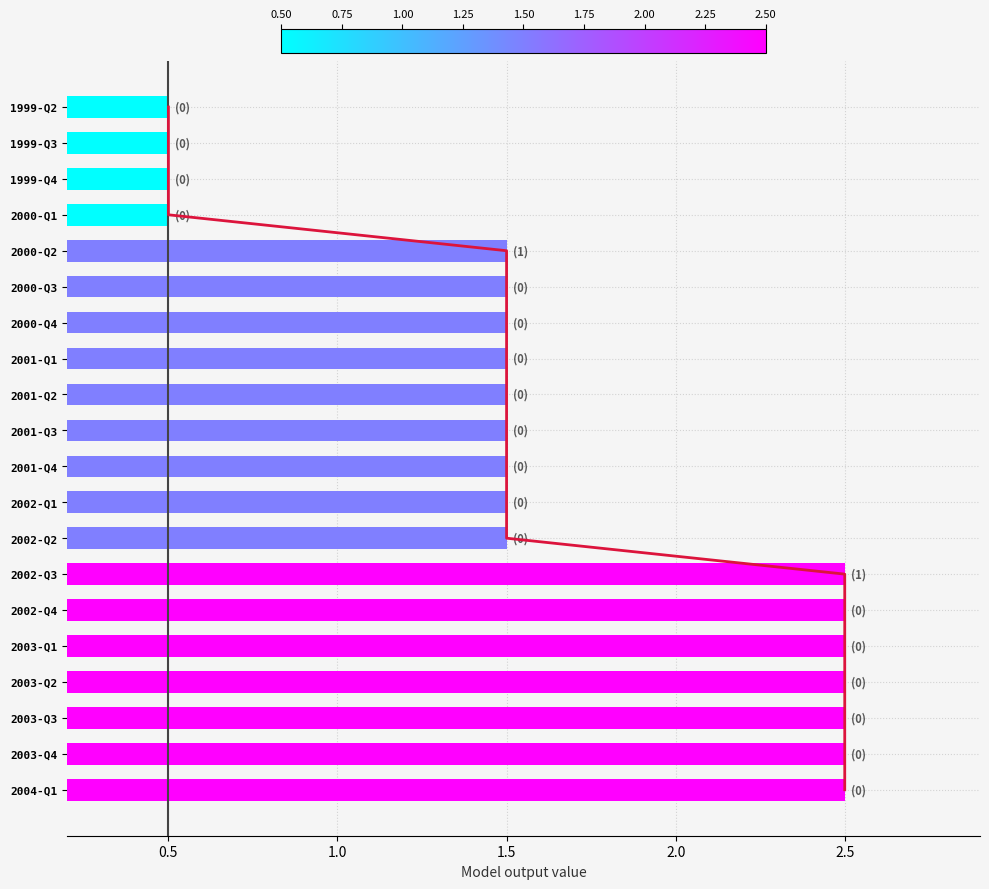

How many positive values are there?

19